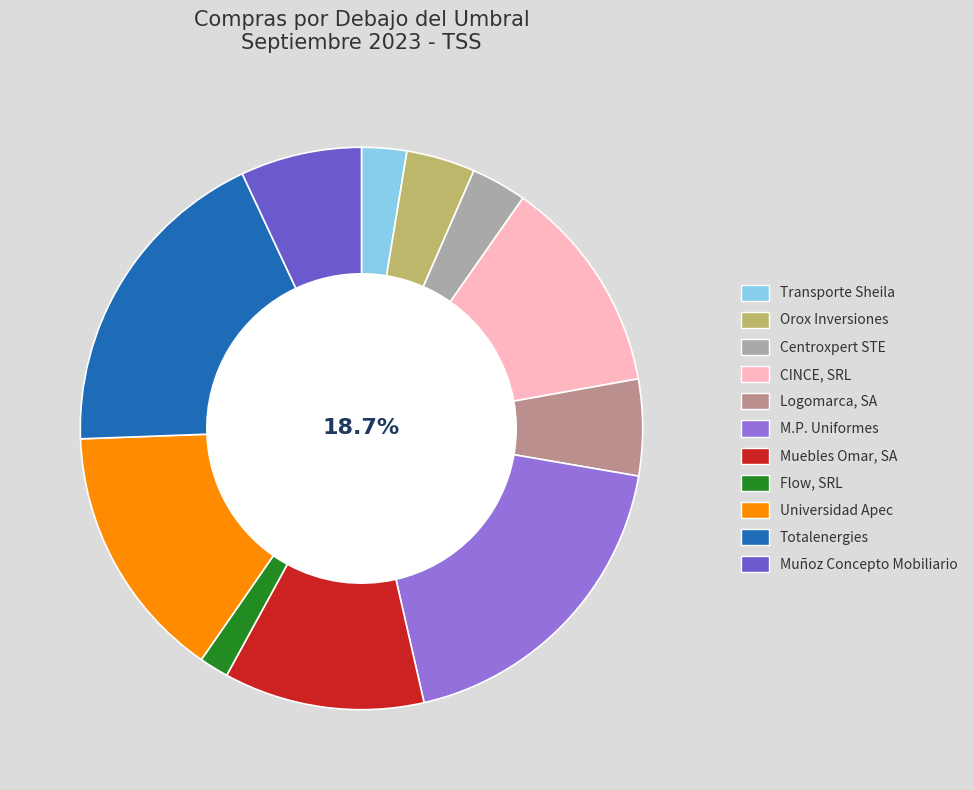

What is the largest slice in the pie chart?

M.P. Uniformes de Empresas, SRL